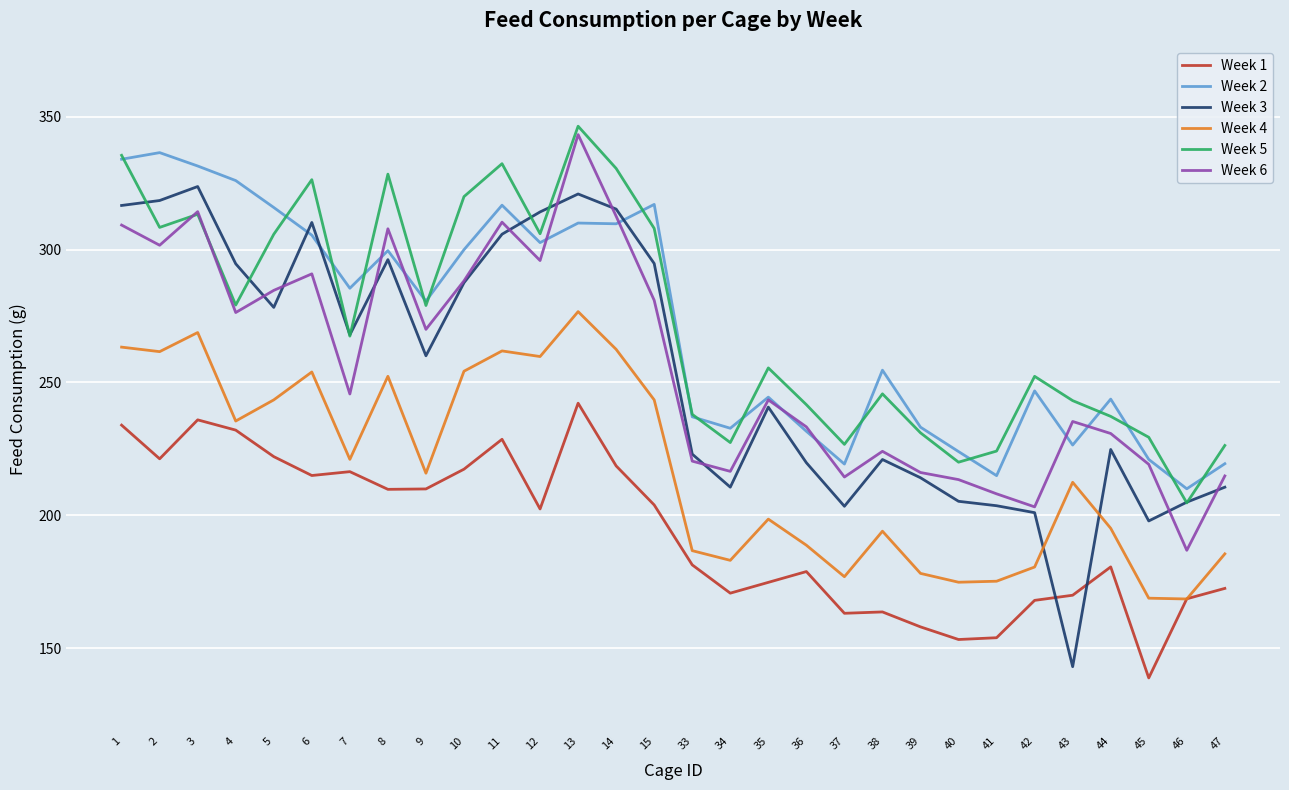

True or false: Week 1 has a value of 154.0 at 41.

True